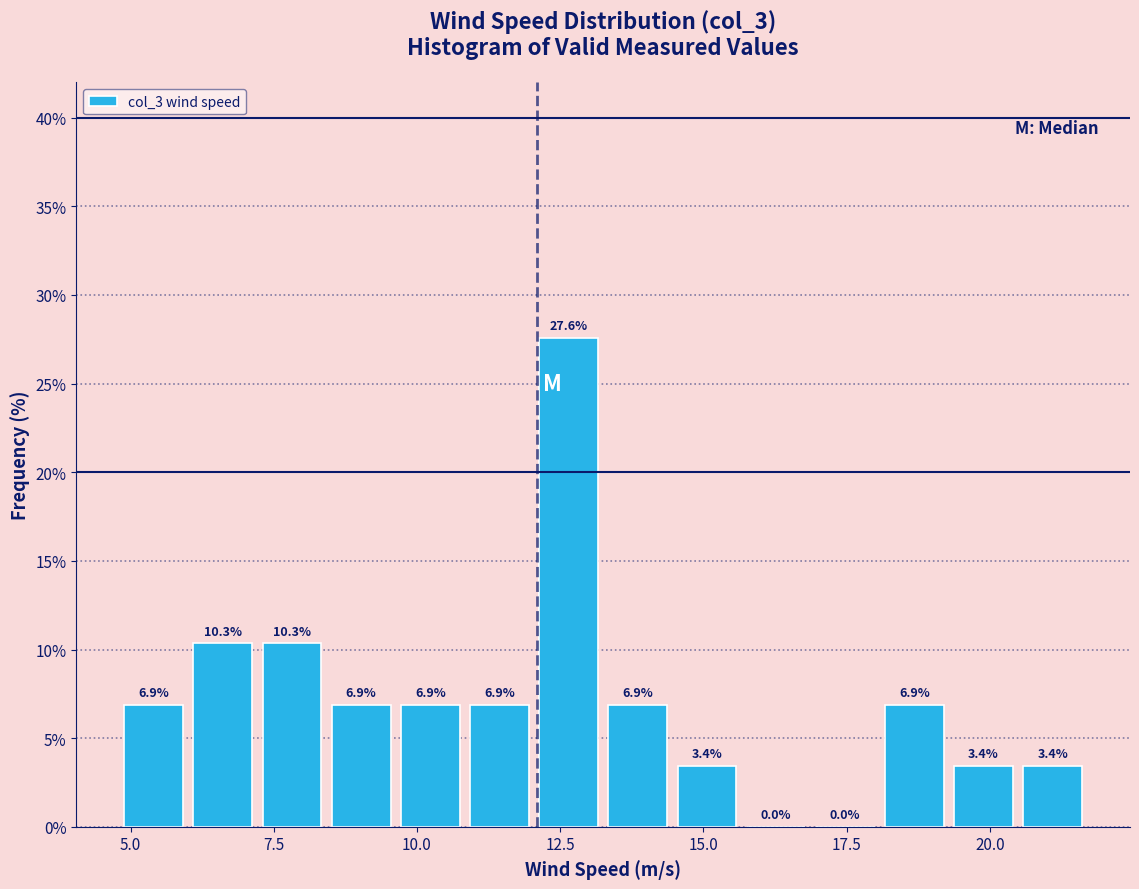

Around what value on the x-axis is the tallest bar? Give the approximate position of its centre, as read against the axis.

12.5